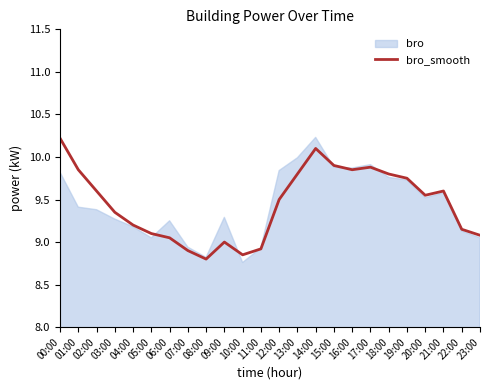

How many values are below 9?

4